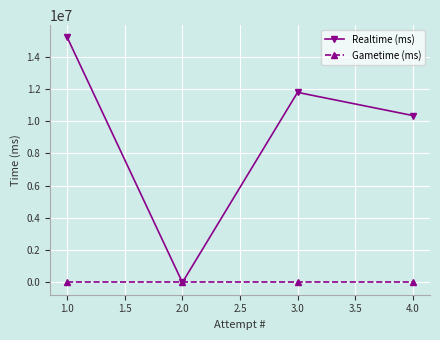

Which series has the largest total across all categories?

Realtime (ms)